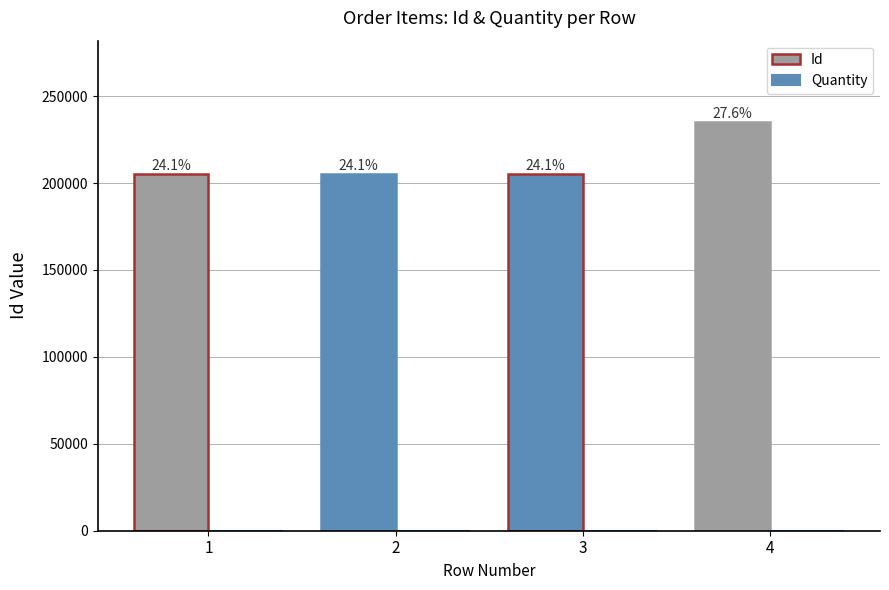

List the labels in order of Id value, largest first.

4, 3, 1, 2